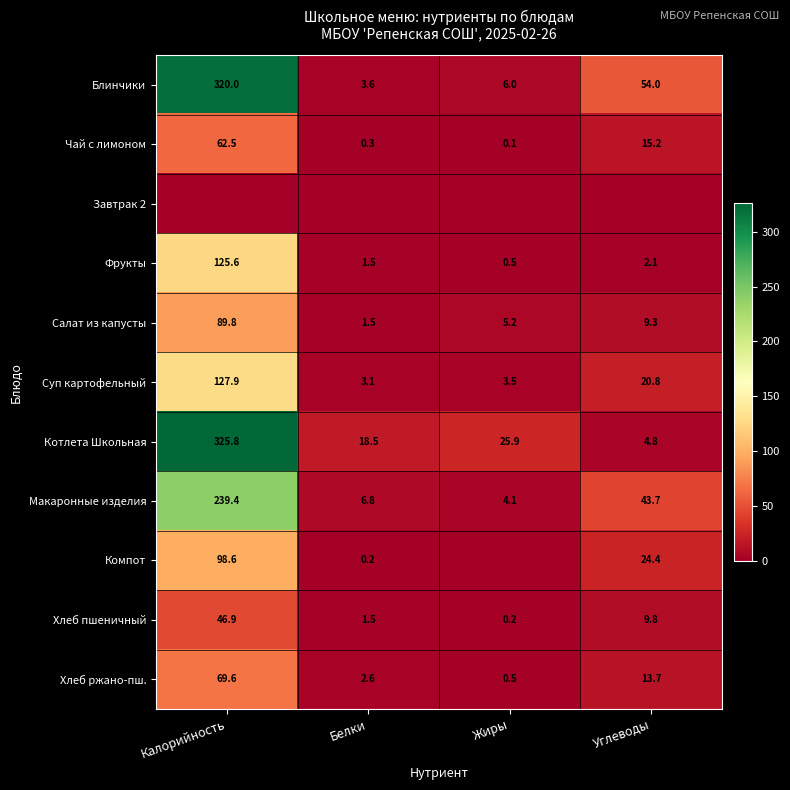

What is the sum of the Хлеб ржано-пш. values at Жиры and Белки?

3.1